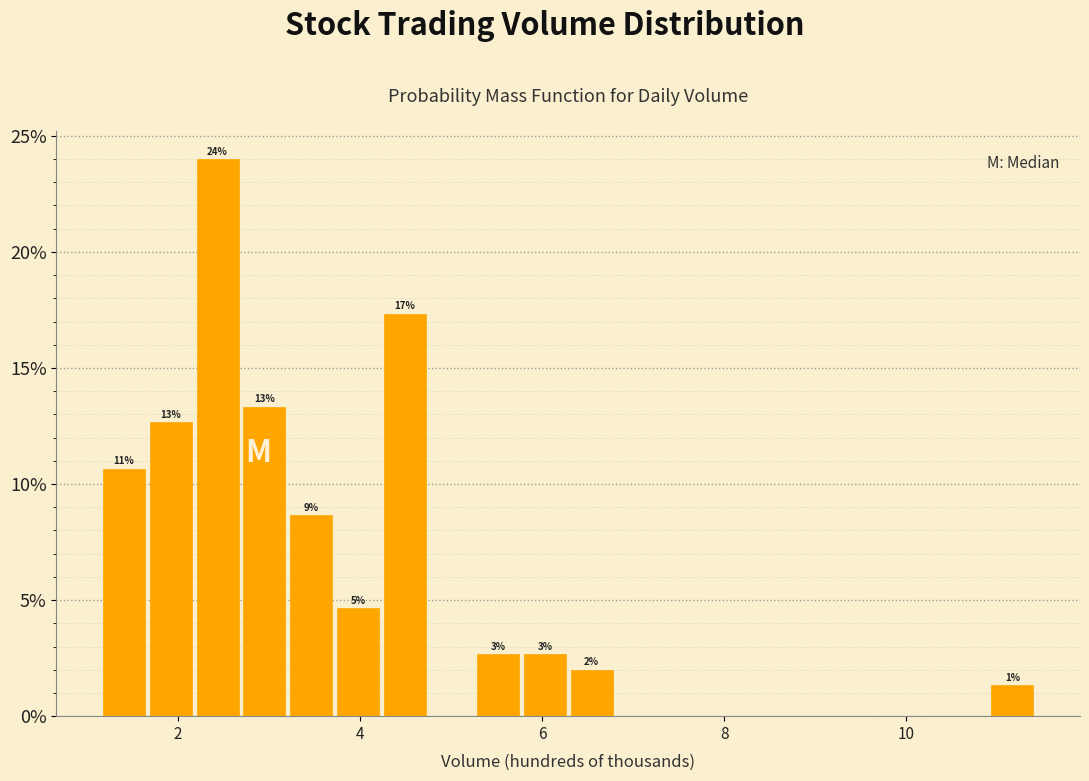

Read against the x-axis, roughly where is the centre of the tallest bar?

2.4